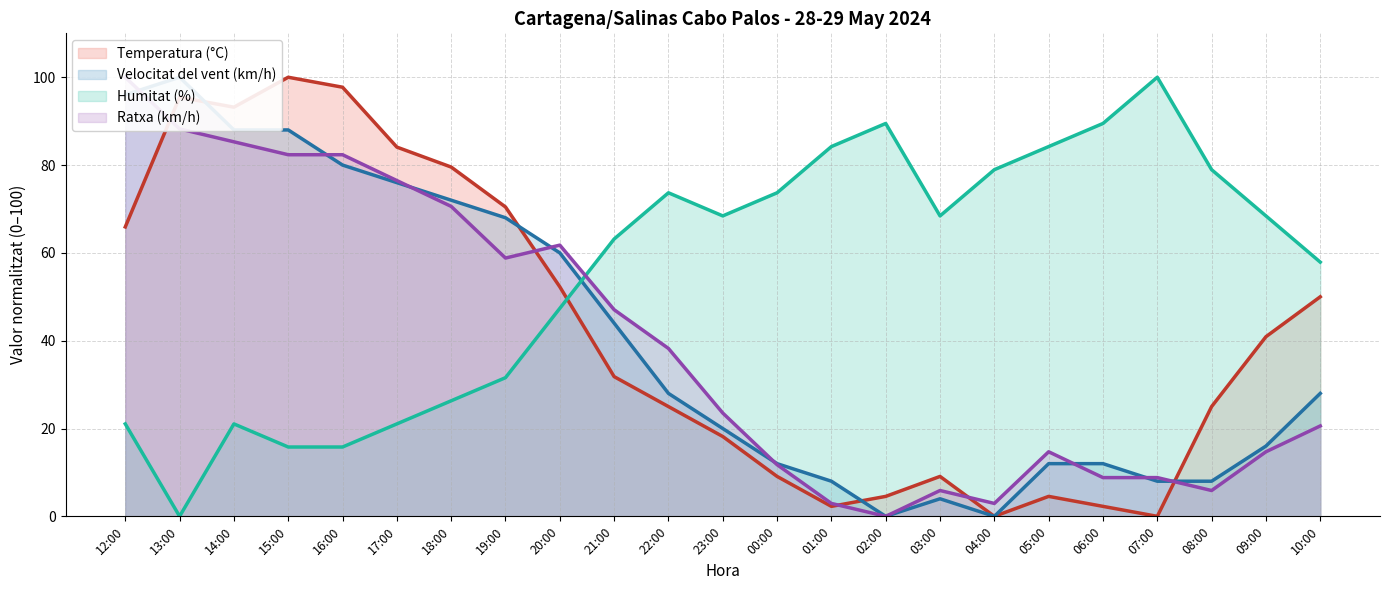

What is the maximum value shown in the chart?

100.0